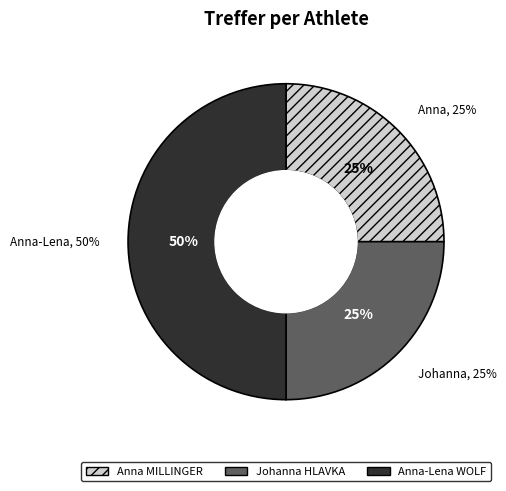

Which slice is the largest?

Anna-Lena WOLF